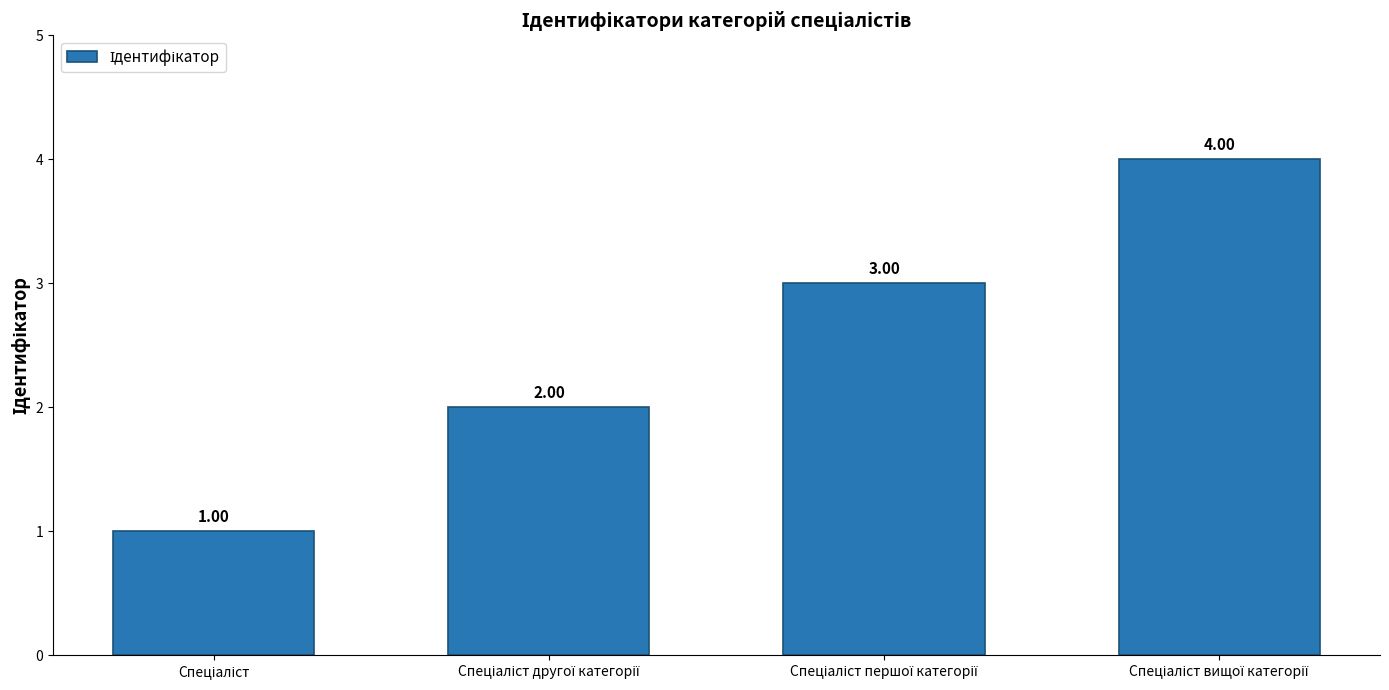

What is the sum of all values?

10